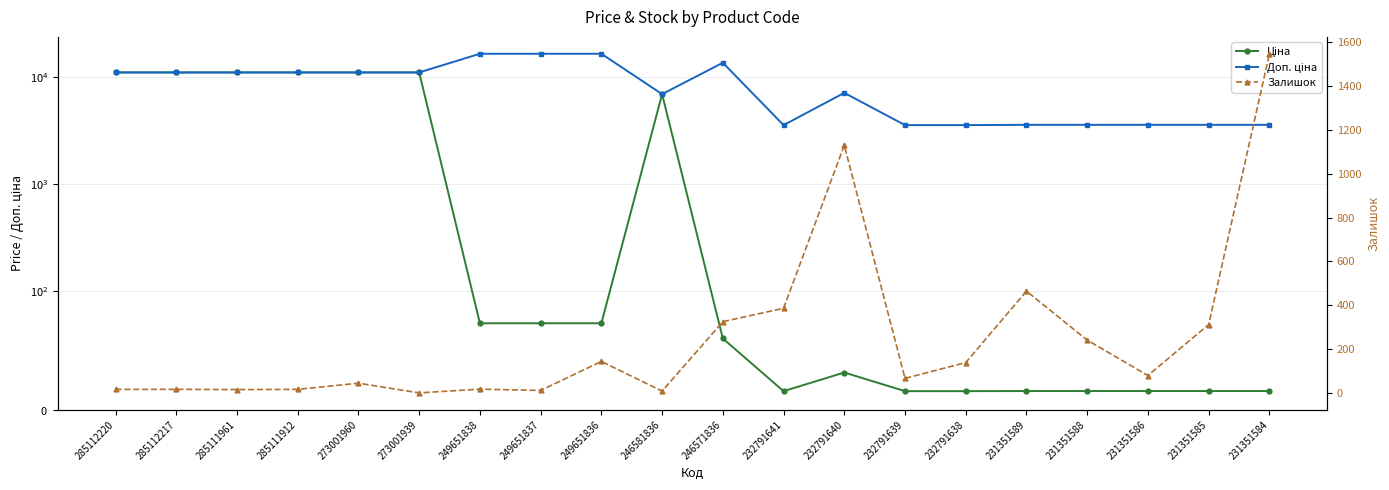

Which series has the largest range (max minus min)?

Доп. ціна